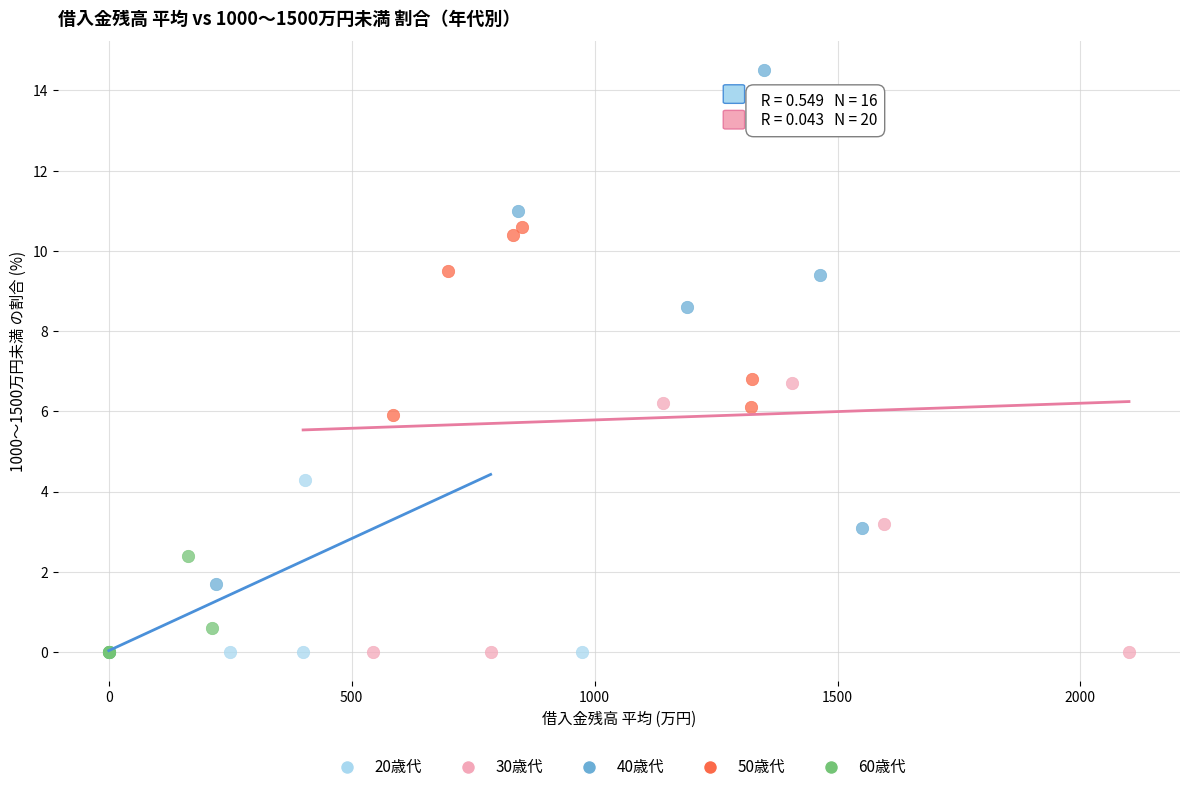

Which series contains the highest Y value?

40歳代